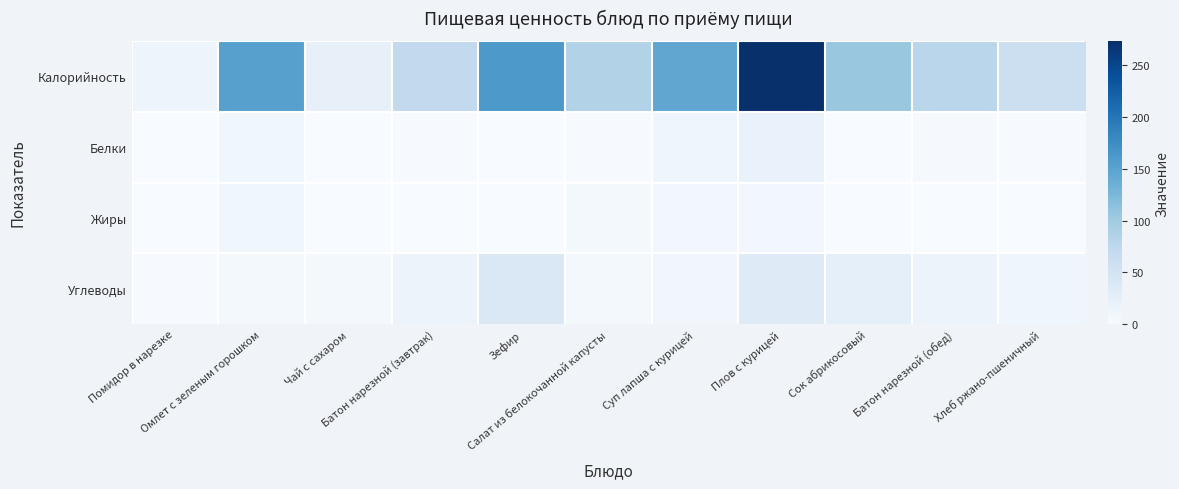

Count the number of data series in this chart.

4